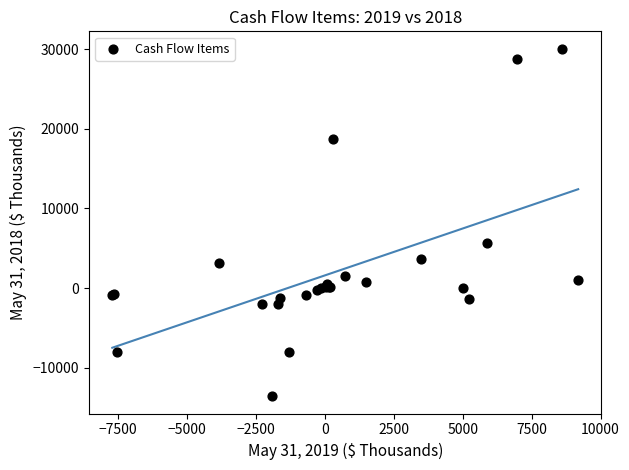

What Y value in the scatter plot is closest to 8248?

5707